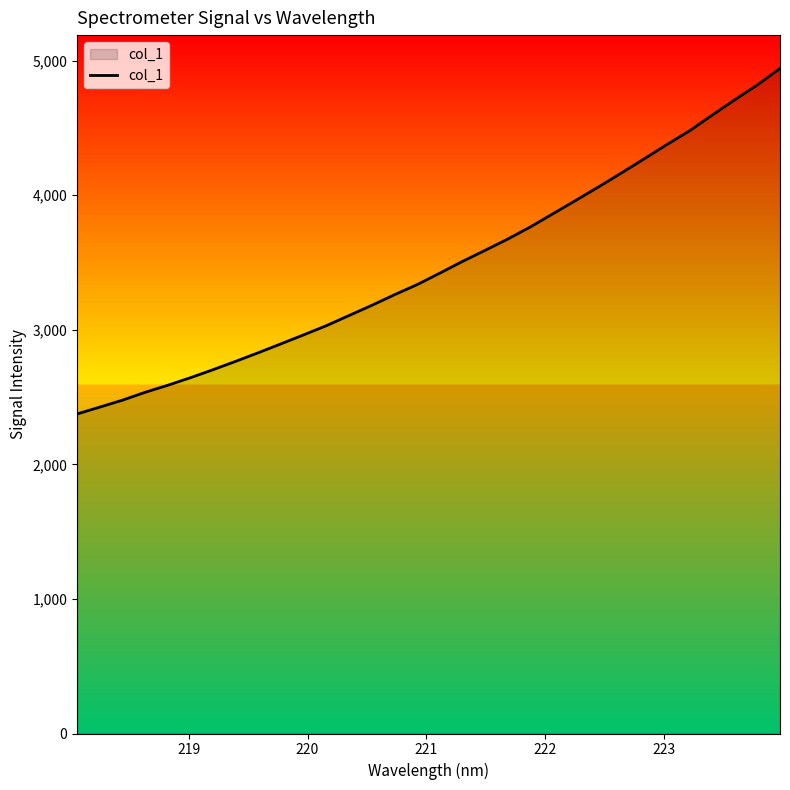

How many lines are shown in the chart?

1